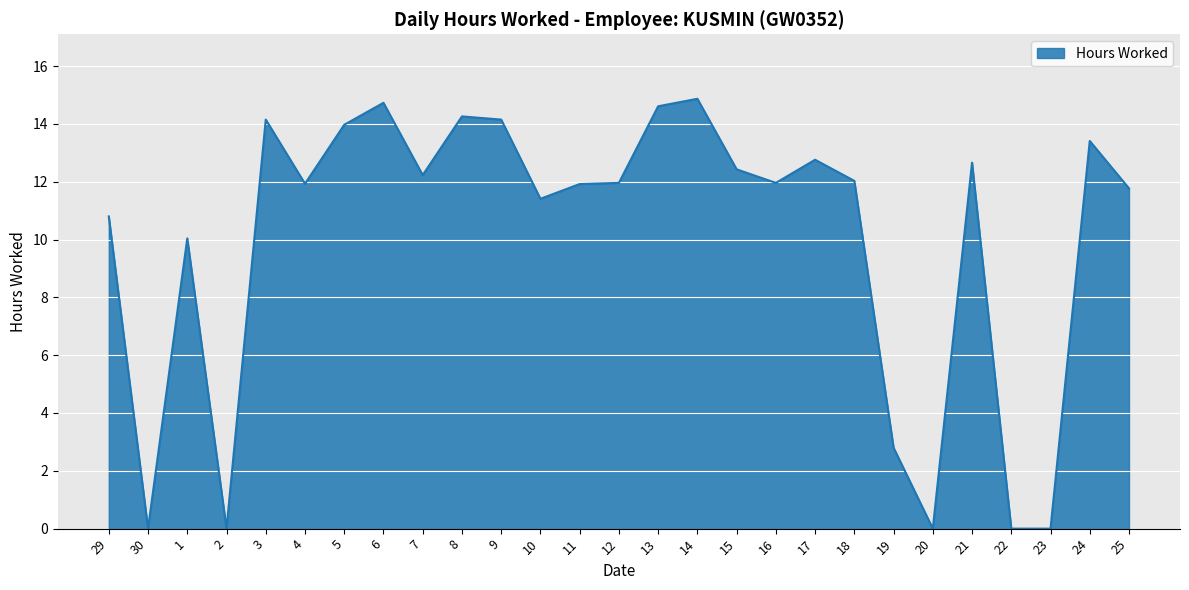

Which has a higher value, 24 or 13?

13